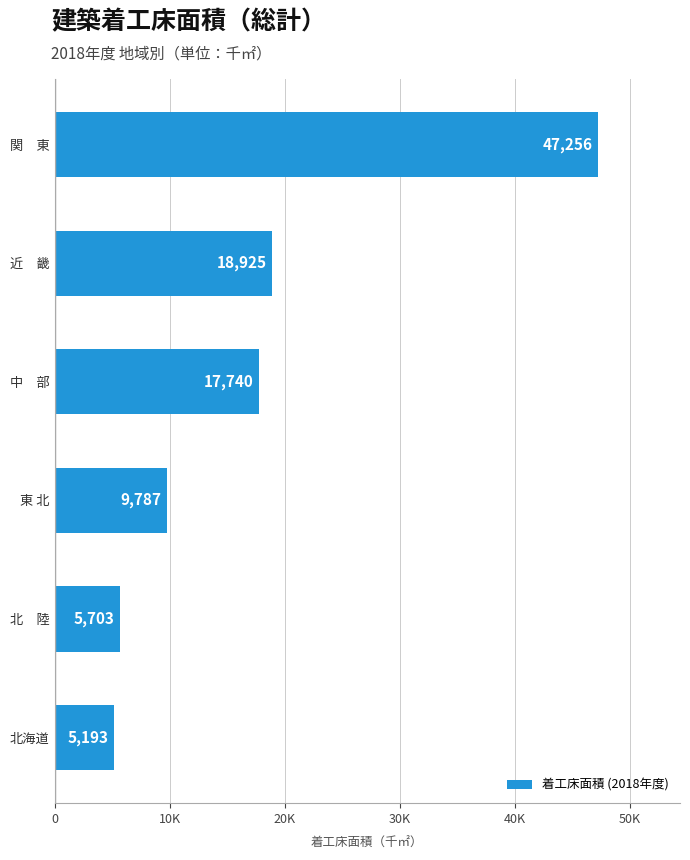

List the labels in order of value, largest first.

関　東, 近　畿, 中　部, 東 北, 北　陸, 北海道